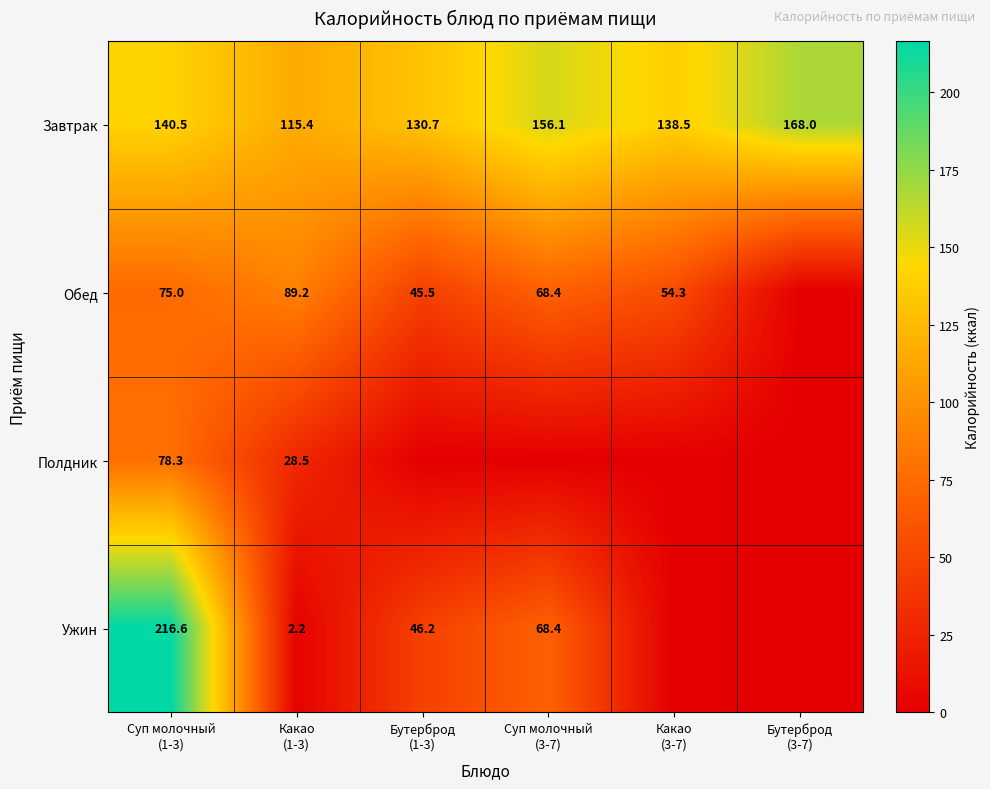

What is the spread (max minus min) of values at Бутерброд
(3-7)?

168.0